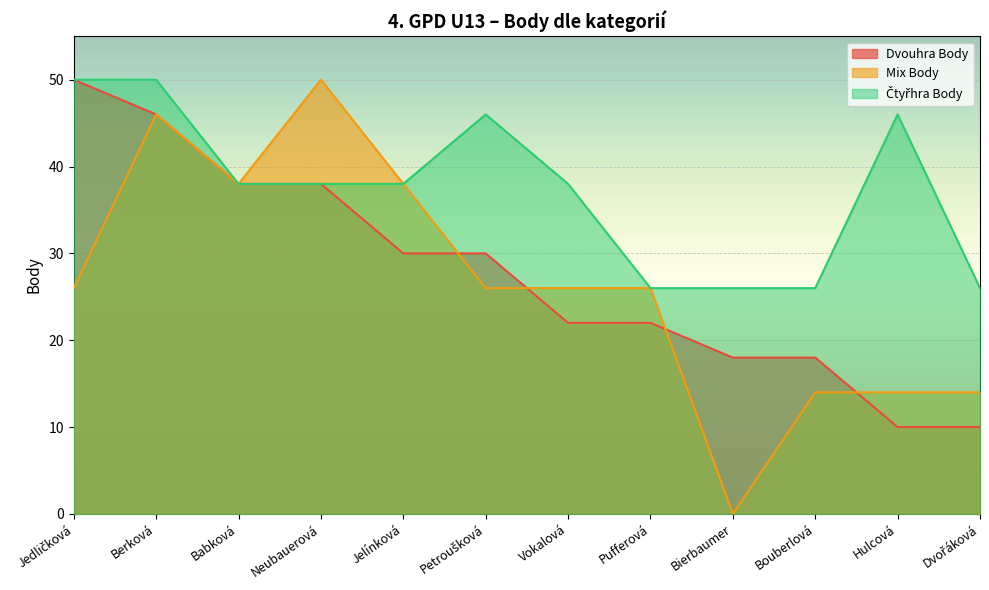

Is it true that Čtyřhra Body equals 26 at Bouberlová?

True